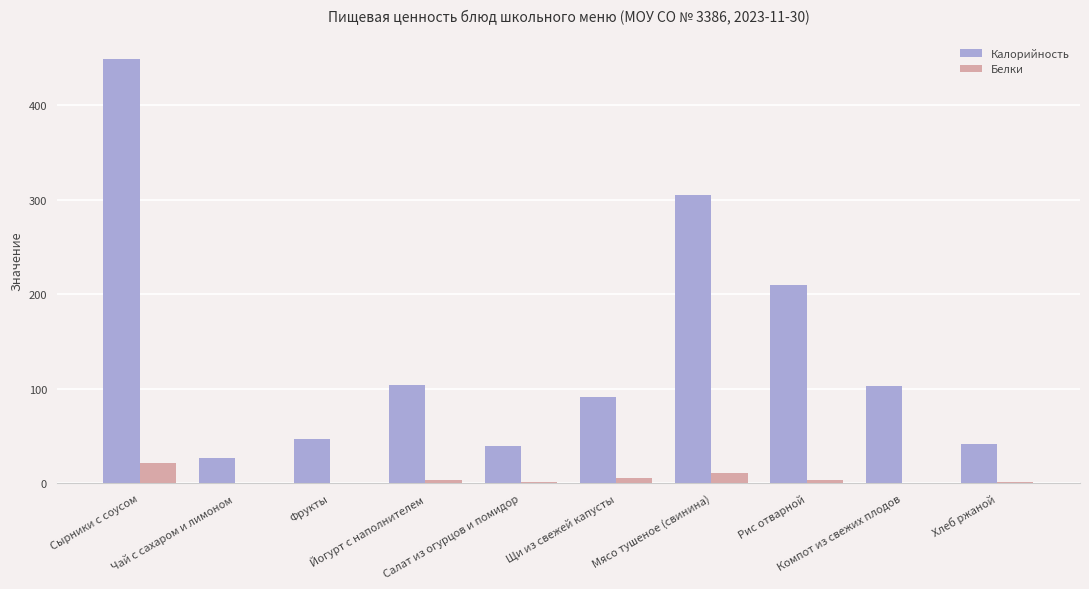

How many groups of bars are there?

10